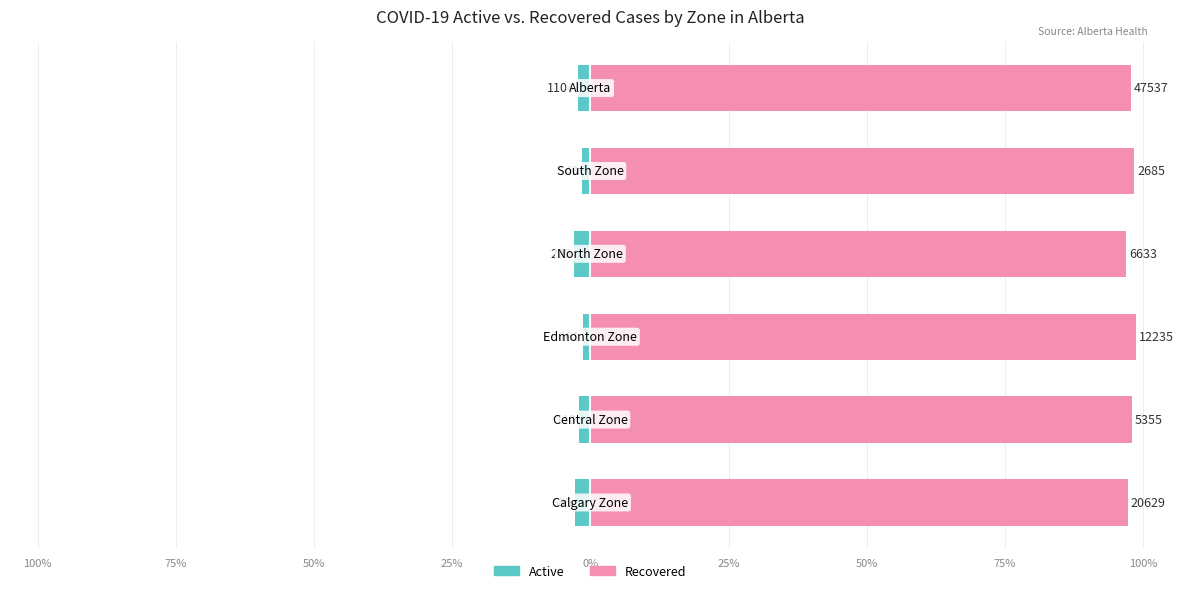

Reading left to right, transcribe all the data shown in this chart.

Active: 125%=-2.8	100%=-2.0	75%=-1.3	50%=-3.0	25%=-1.6	0%=-2.3
Recovered: 125%=97.2	100%=98.0	75%=98.7	50%=97.0	25%=98.4	0%=97.7